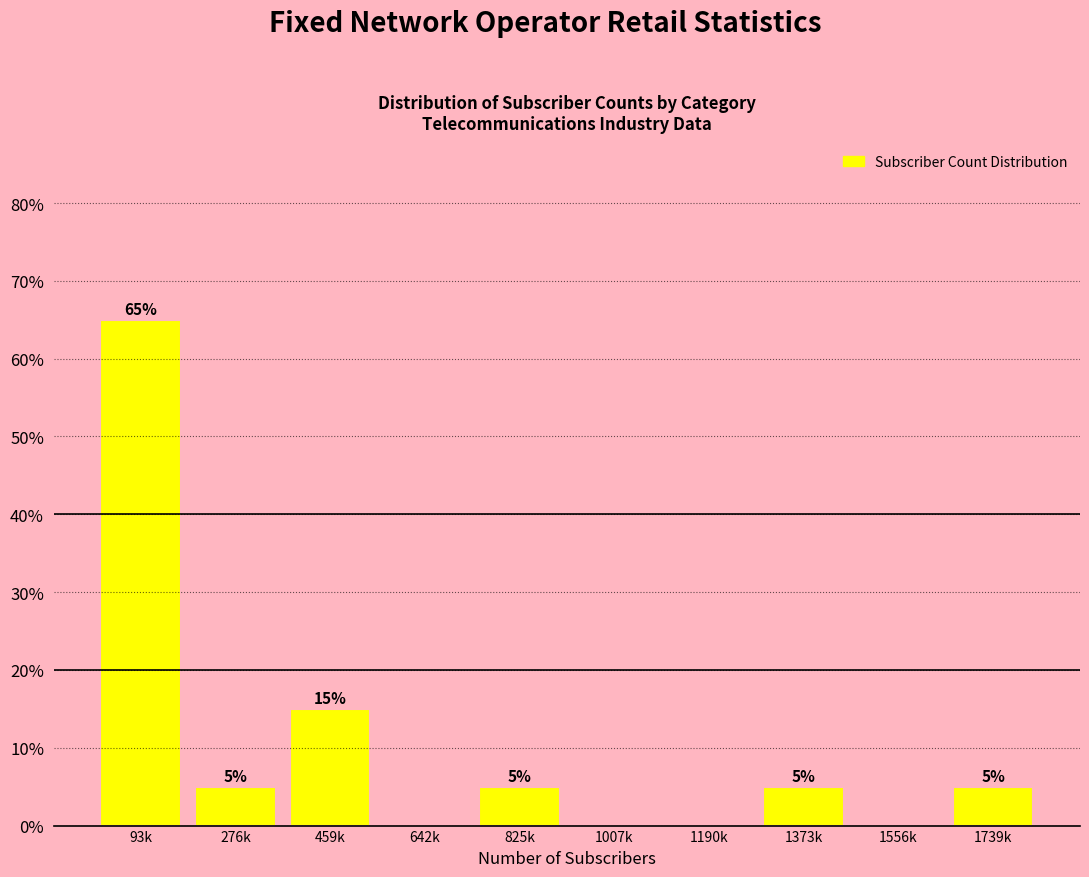

Reading left to right, what are all the values shown in this chart?

93k=65	276k=5	459k=15	642k=0	825k=5	1007k=0	1190k=0	1373k=5	1556k=0	1739k=5